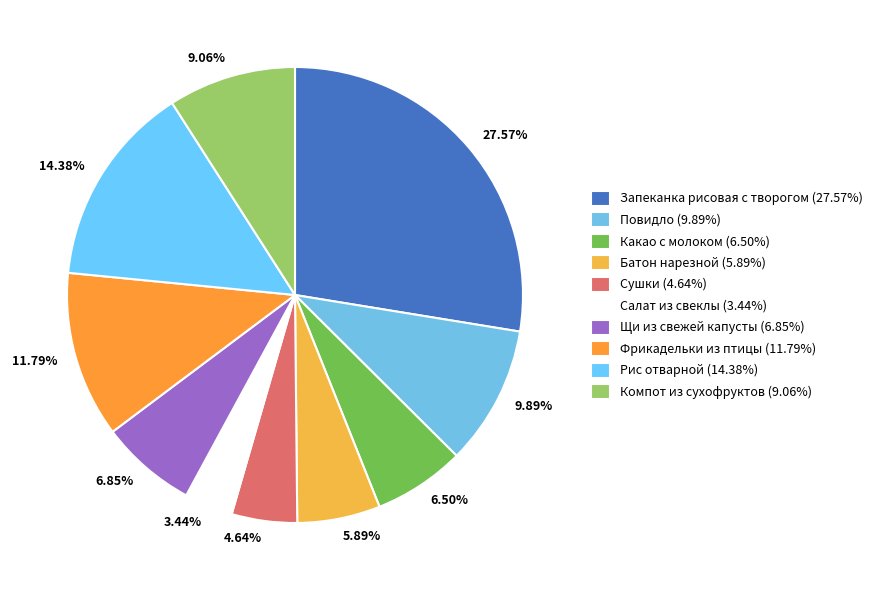

To the nearest percent, what is the difference between the largest and smallest slice percentages?

24%